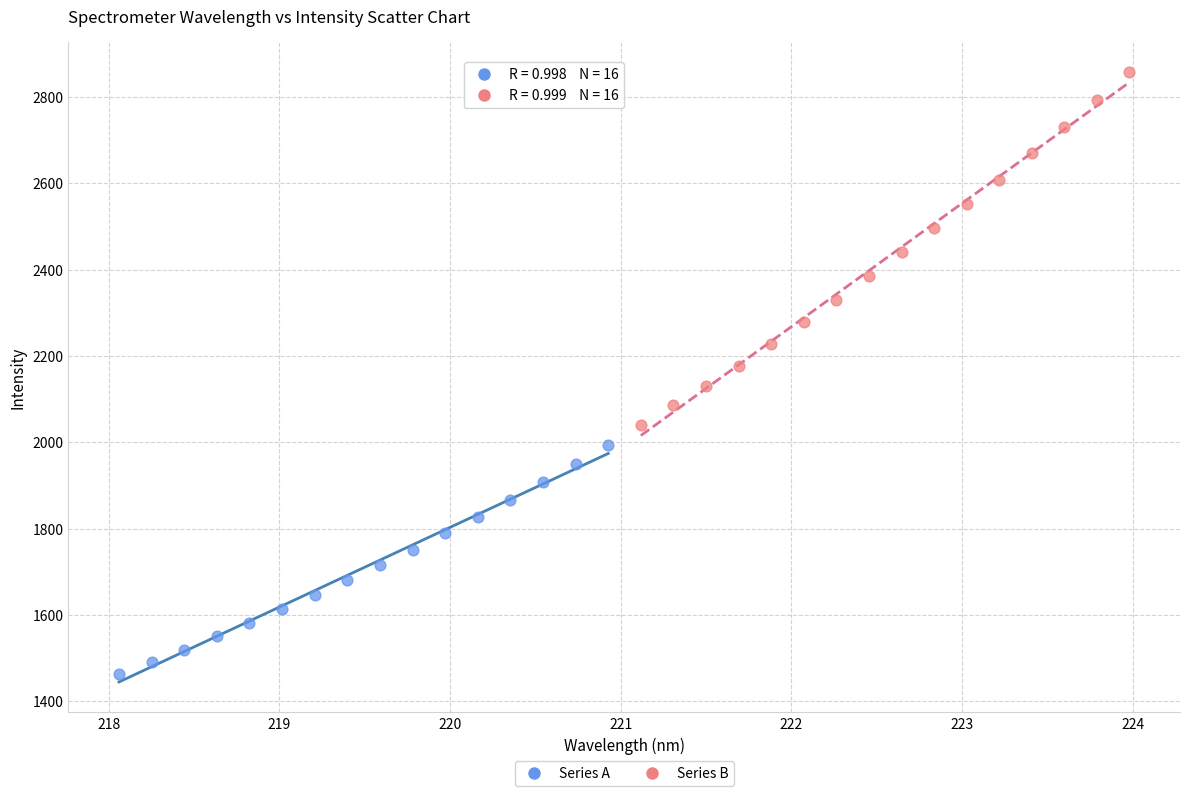

Which series contains the highest Y value?

Series B